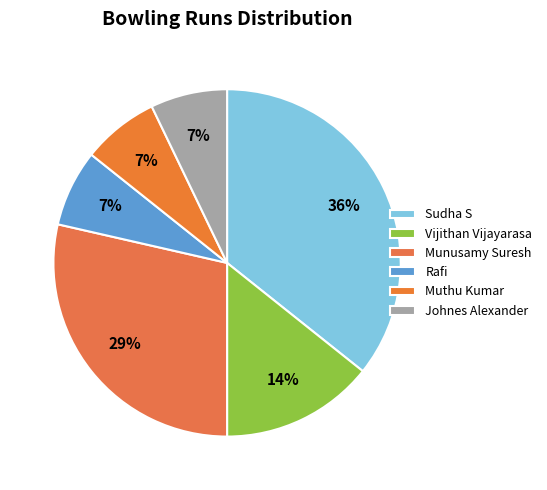

How many slices are in this pie chart?

6